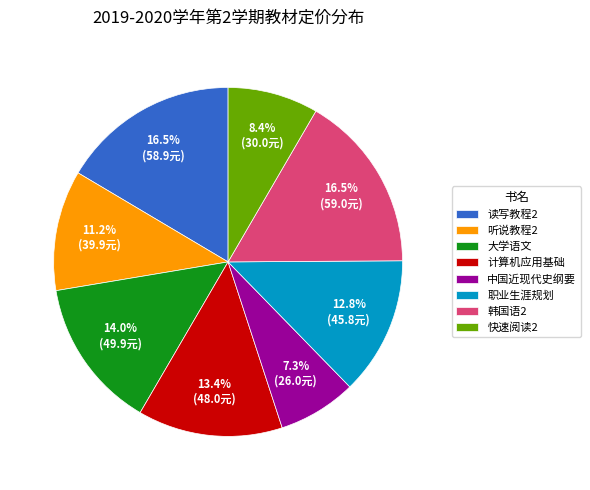

Between 听说教程2 and 大学语文, which is larger?

大学语文